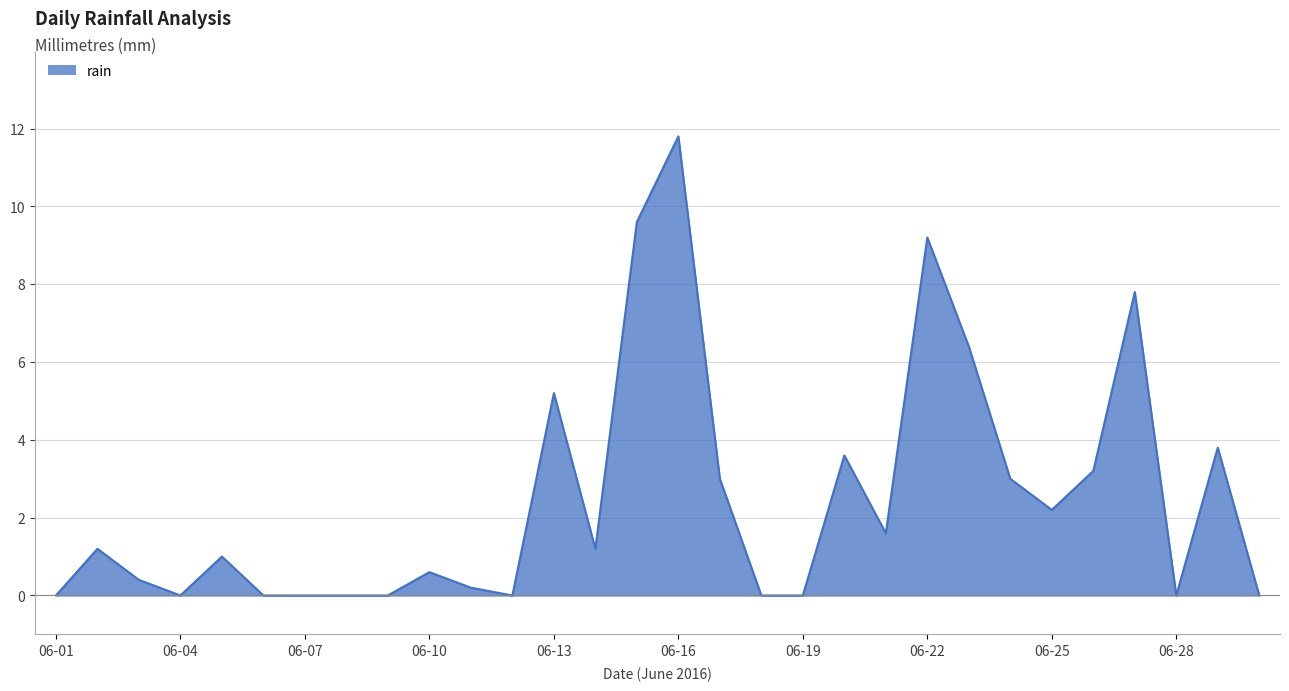

What is the difference between the maximum and minimum values?

11.8